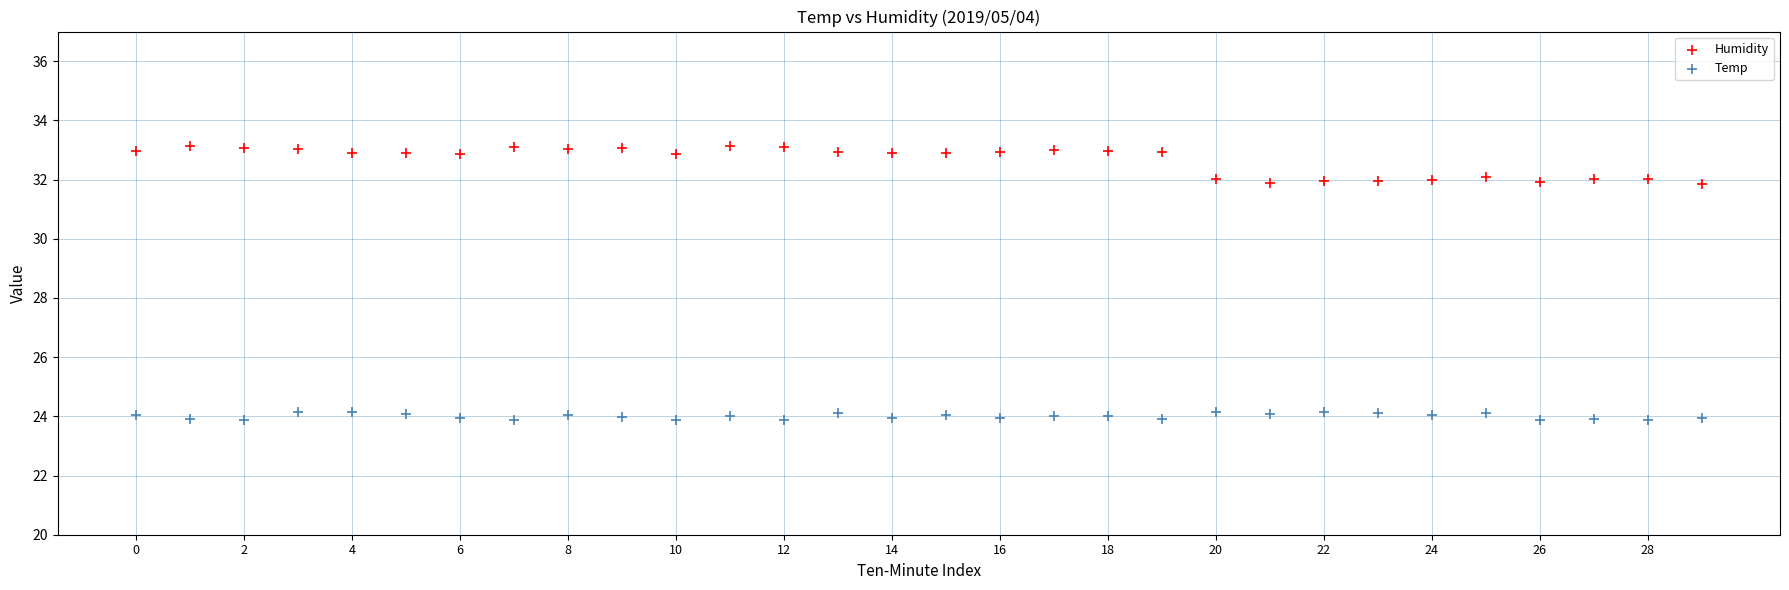

What are all the series names shown in the legend?

Humidity, Temp